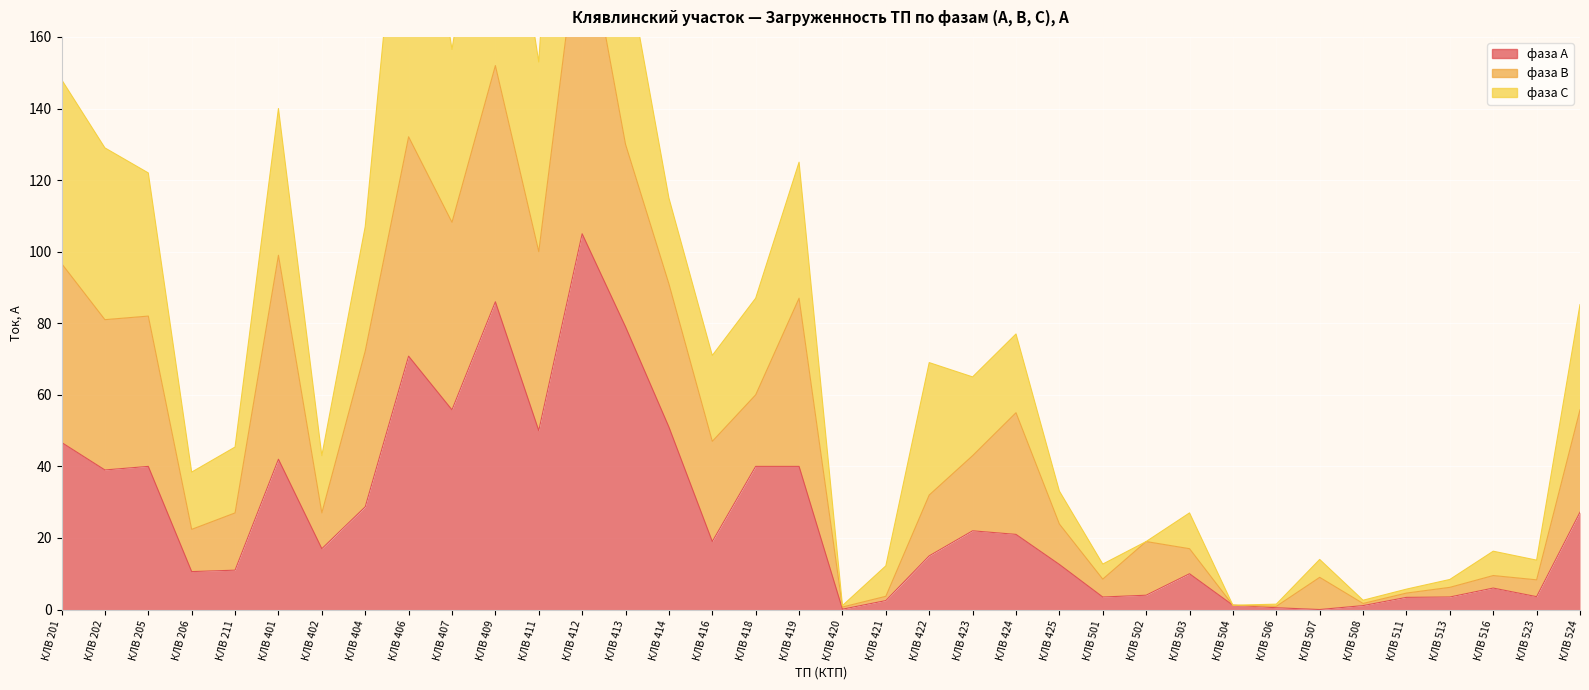

At which category does фаза А reach its first local valley?

КЛВ 202